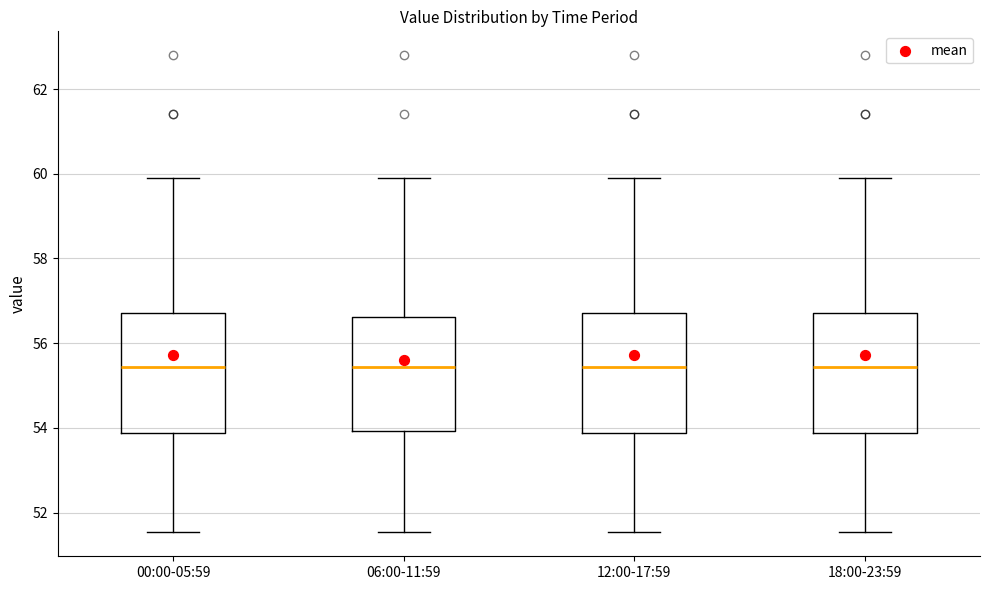

Reading left to right, transcribe this box plot: for each box, give where its median line is, the range the box spans, and where its two whiskers end, as read against the y-axis. The values are not printed on the chart, so give them approximately, as read against the axis.

00:00-05:59: median 55.4, box 53.8 to 56.8, whiskers 51.6 to 60.0
06:00-11:59: median 55.4, box 54.0 to 56.6, whiskers 51.6 to 60.0
12:00-17:59: median 55.4, box 53.8 to 56.8, whiskers 51.6 to 60.0
18:00-23:59: median 55.4, box 53.8 to 56.8, whiskers 51.6 to 60.0